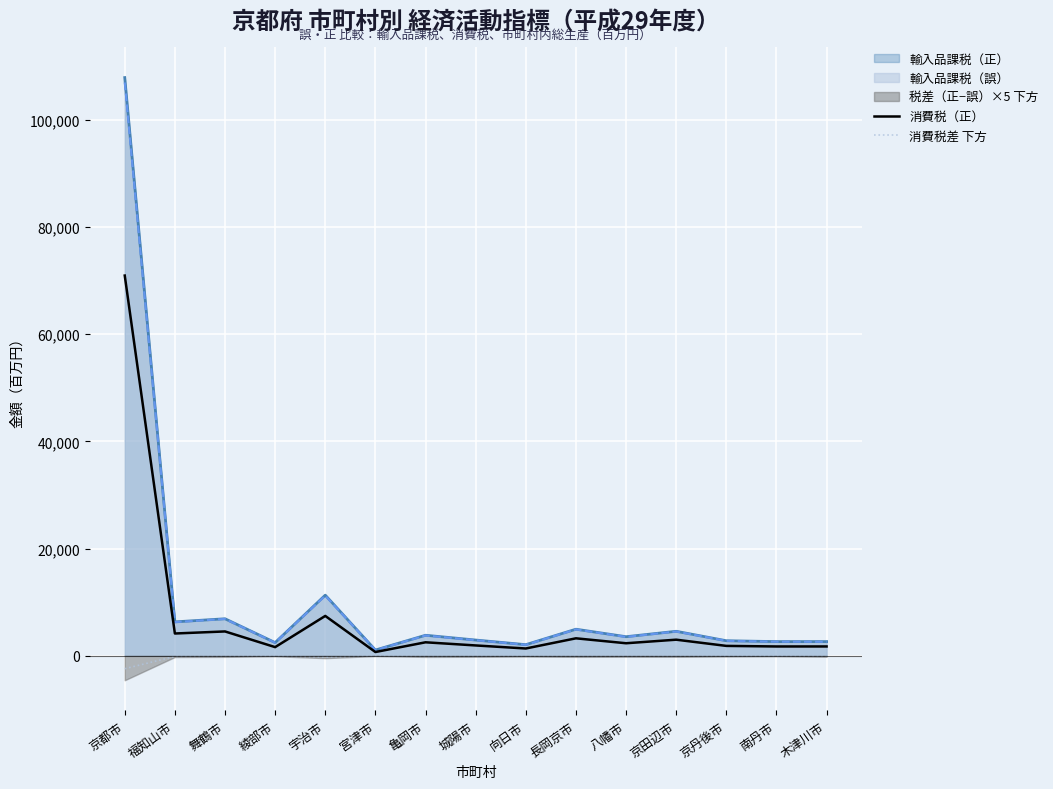

Where is 消費税（正） nearest to the value 35827?

宇治市